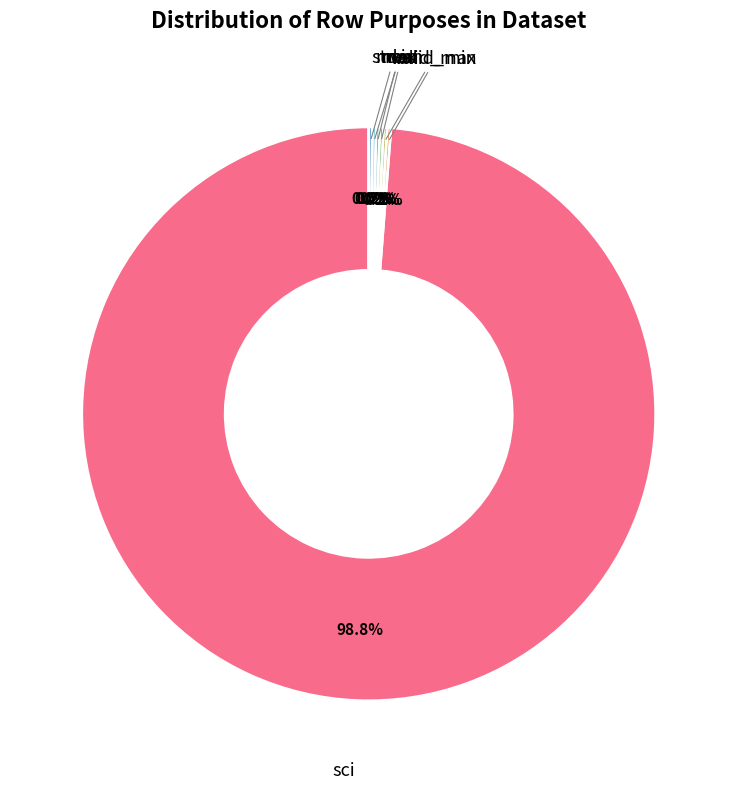

Does any single category account for the majority?

Yes